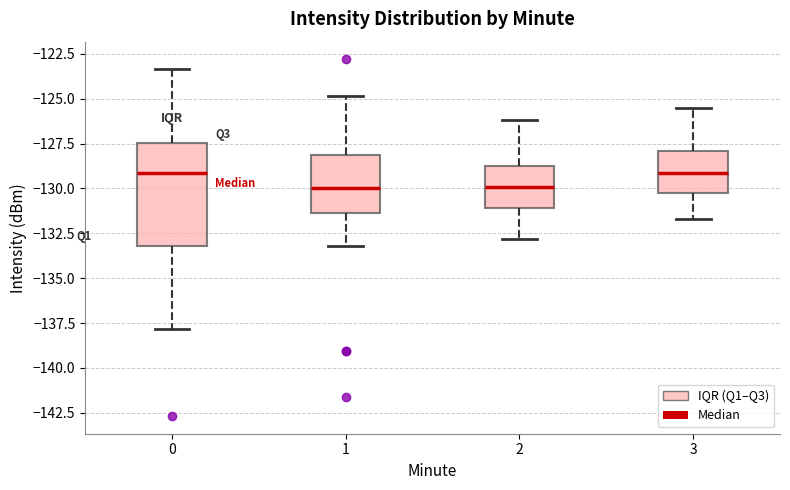

Reading left to right, read every box against the y-axis: the position of its median line, the range the box covers, and the ends of its whiskers. The values are not printed on the chart, so give them approximately, as read against the axis.

0: median -129.0, box -133.0 to -127.5, whiskers -138.0 to -123.5
1: median -130.0, box -131.5 to -128.0, whiskers -133.0 to -125.0
2: median -130.0, box -131.0 to -128.5, whiskers -133.0 to -126.0
3: median -129.0, box -130.5 to -128.0, whiskers -131.5 to -125.5